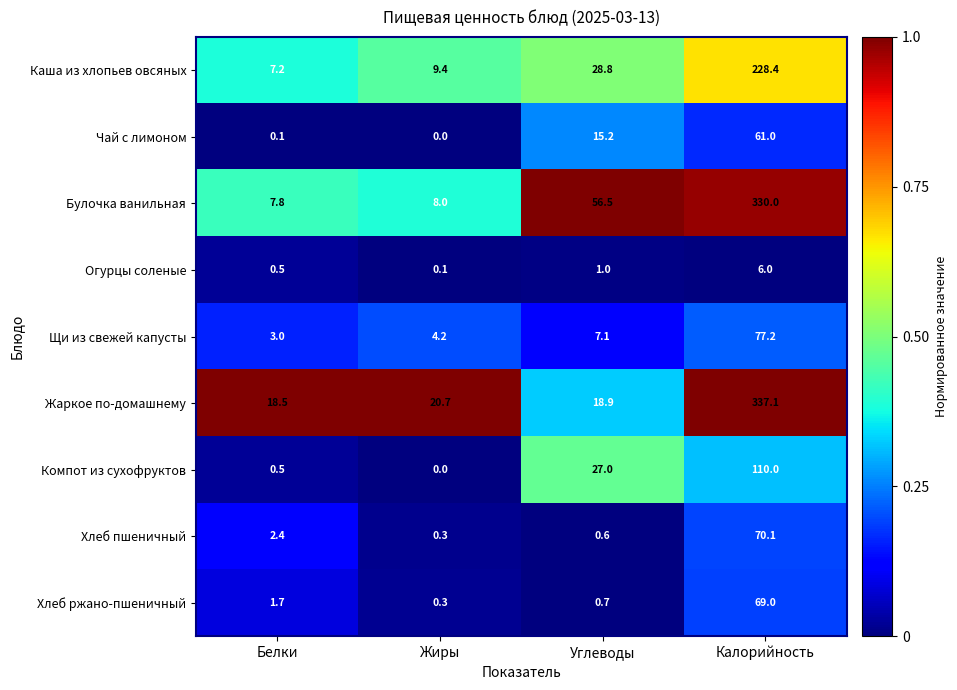

Between Белки and Углеводы, which series saw the biggest shift?

Булочка ванильная